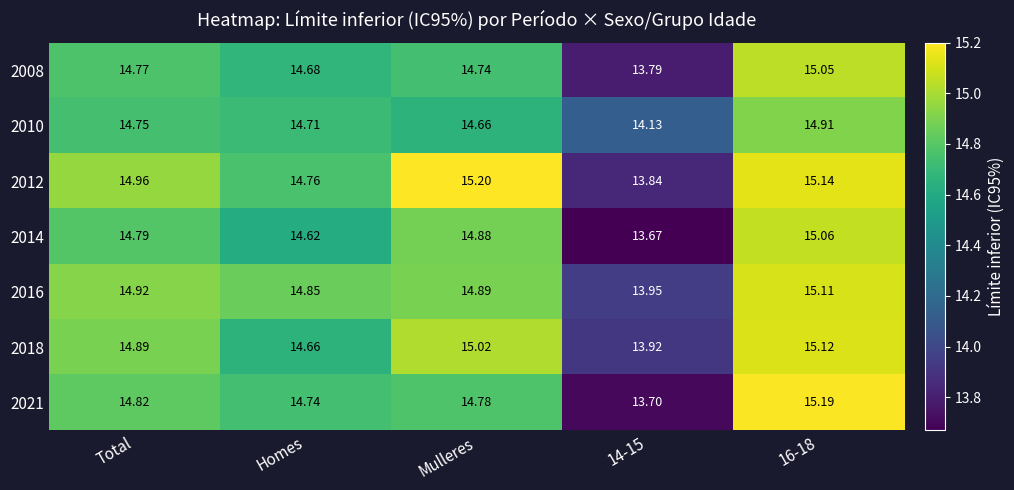

At which category is the sum across all series the highest?

16-18